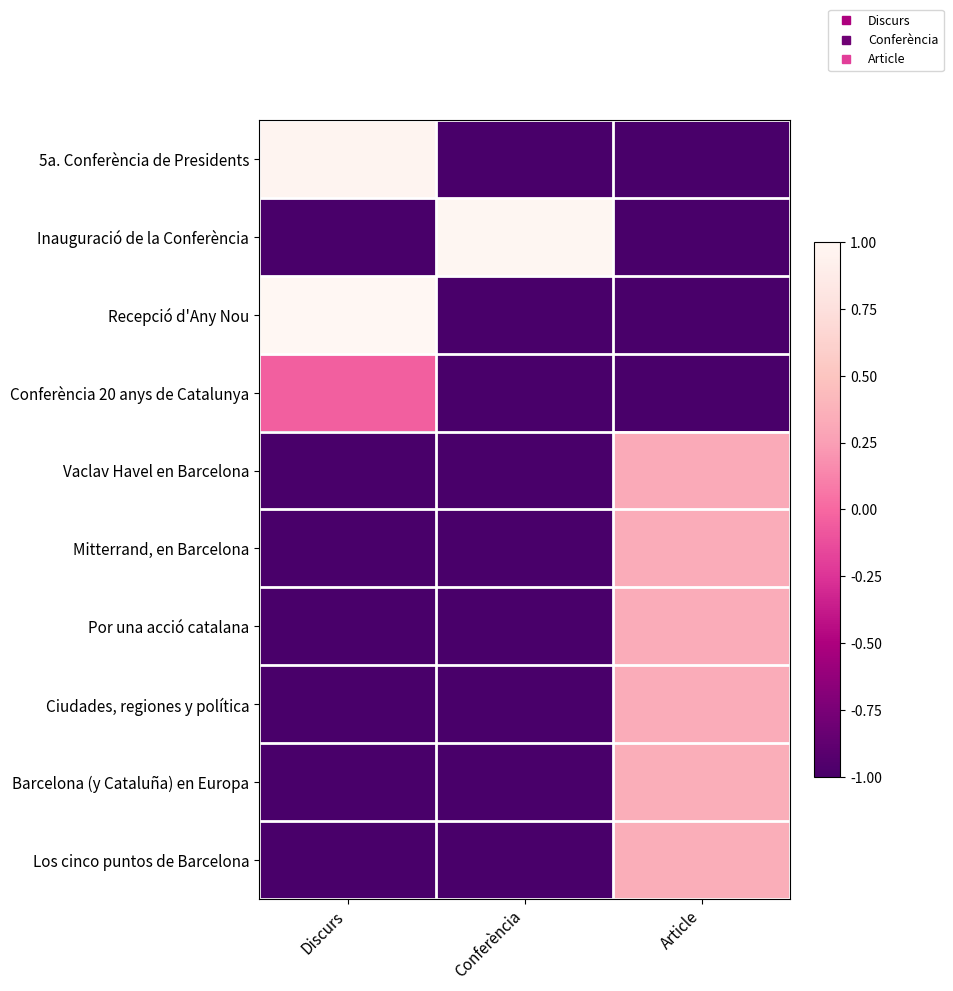

At which category is the sum across all series the highest?

Article